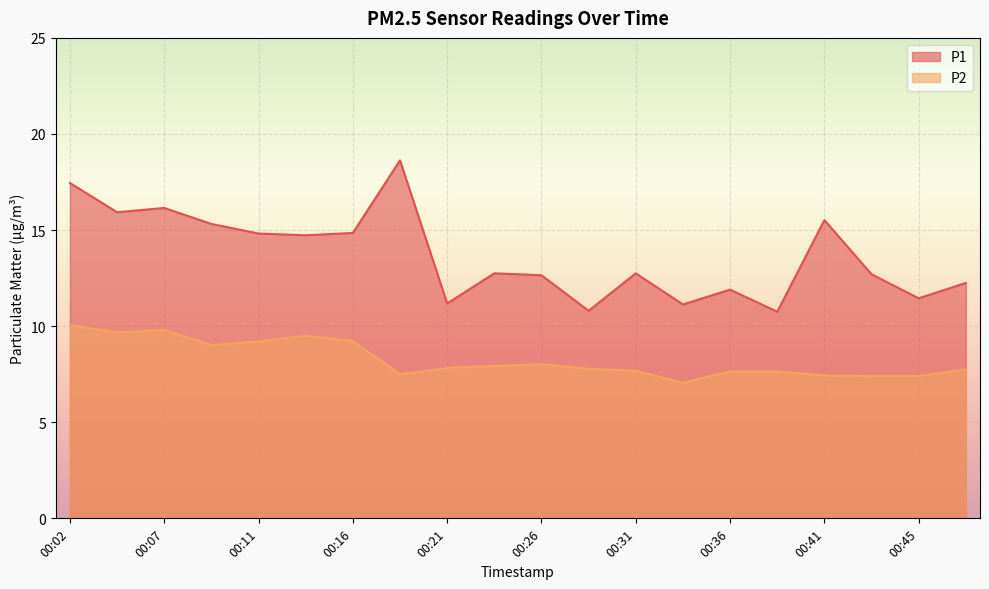

What is the difference between the P1 values at 00:43 and 00:33?

1.6